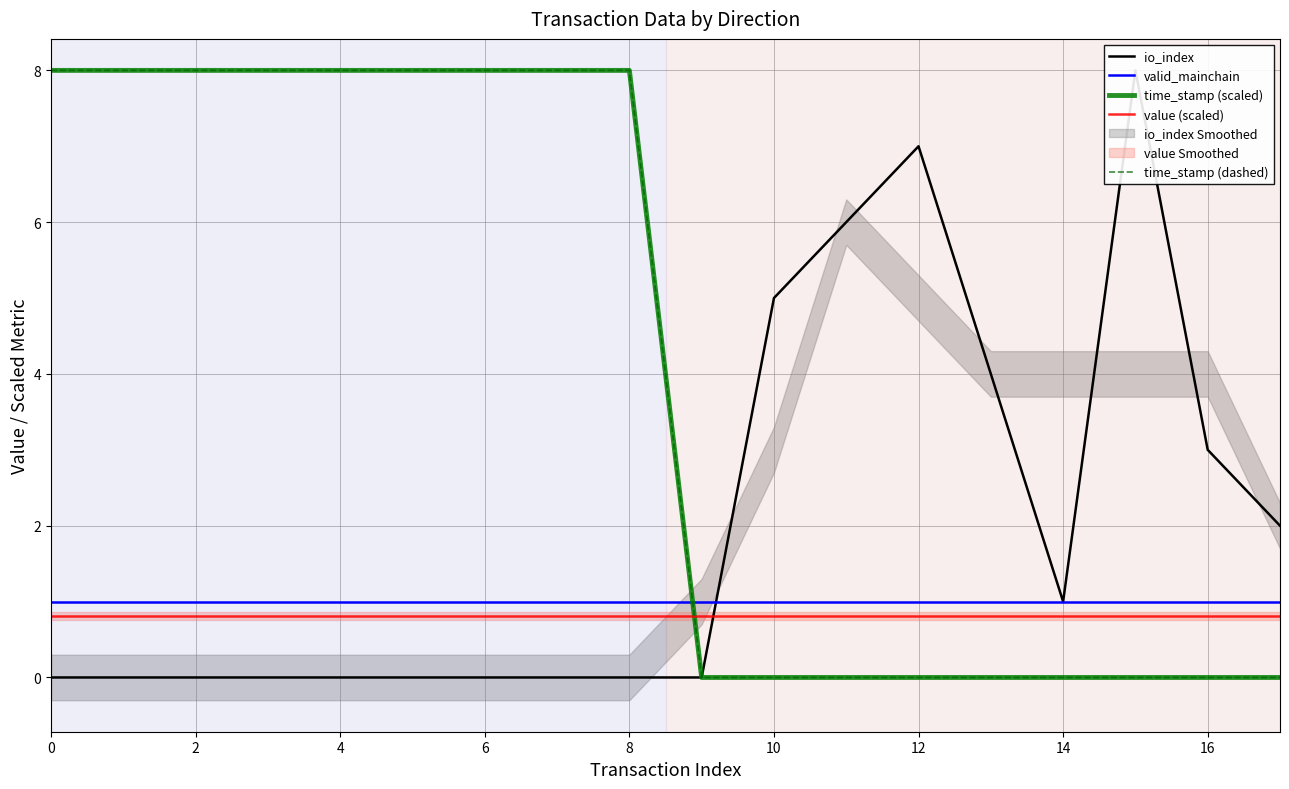

What is the average value of the io_index series?

2.0